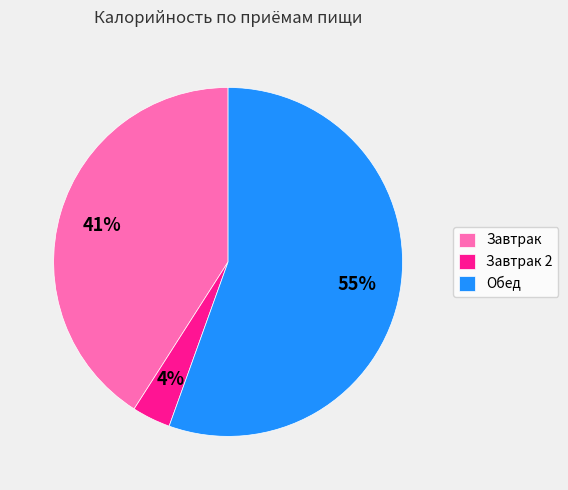

Which category has the smallest portion of the pie?

Завтрак 2